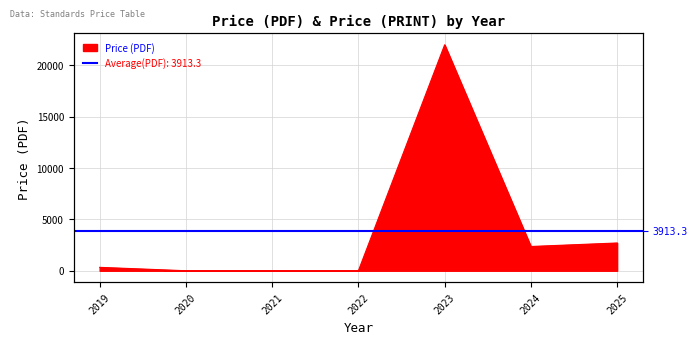

The chart shows a value of 162.5 at 2019. True or false?

False